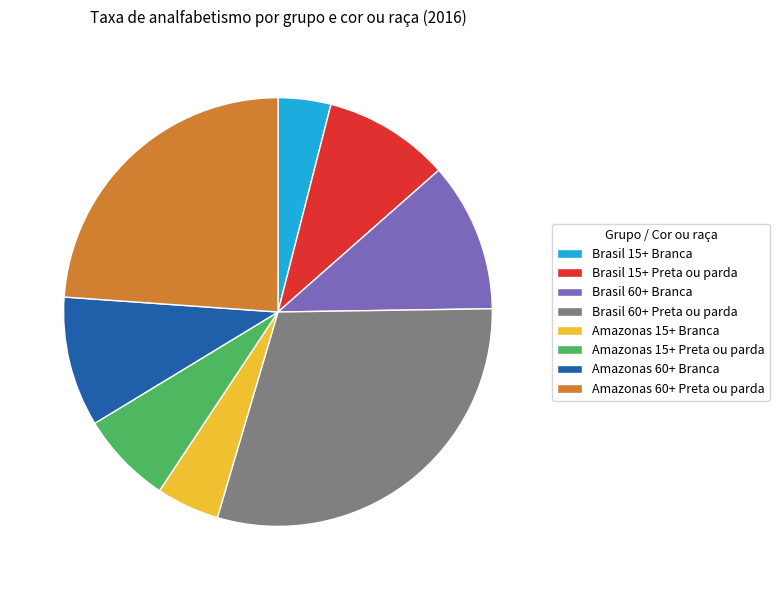

True or false: Amazonas 15+ Preta ou parda accounts for 7% of the total.

True